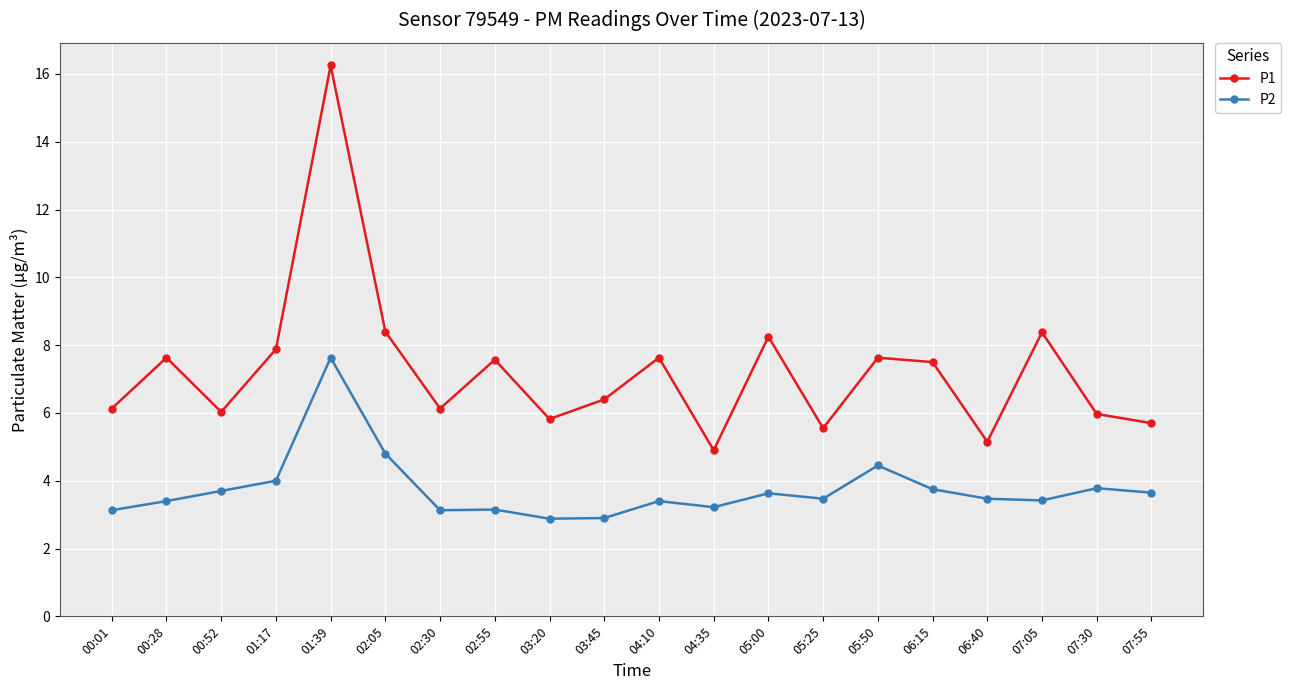

True or false: P2 and P1 cross at least once.

False